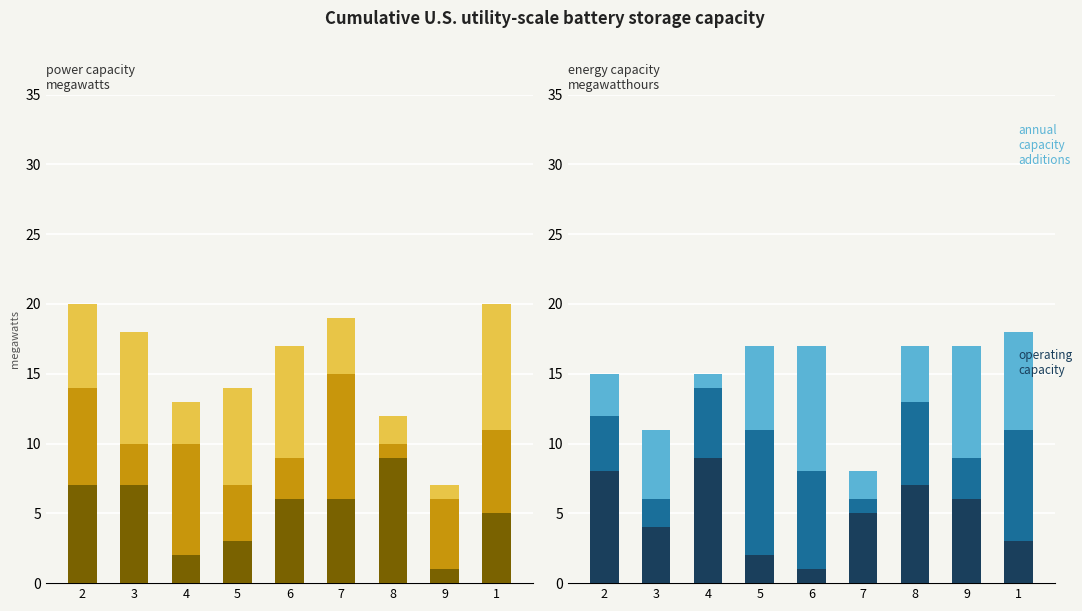

How many annual additions D values are between 3 and 7?

5